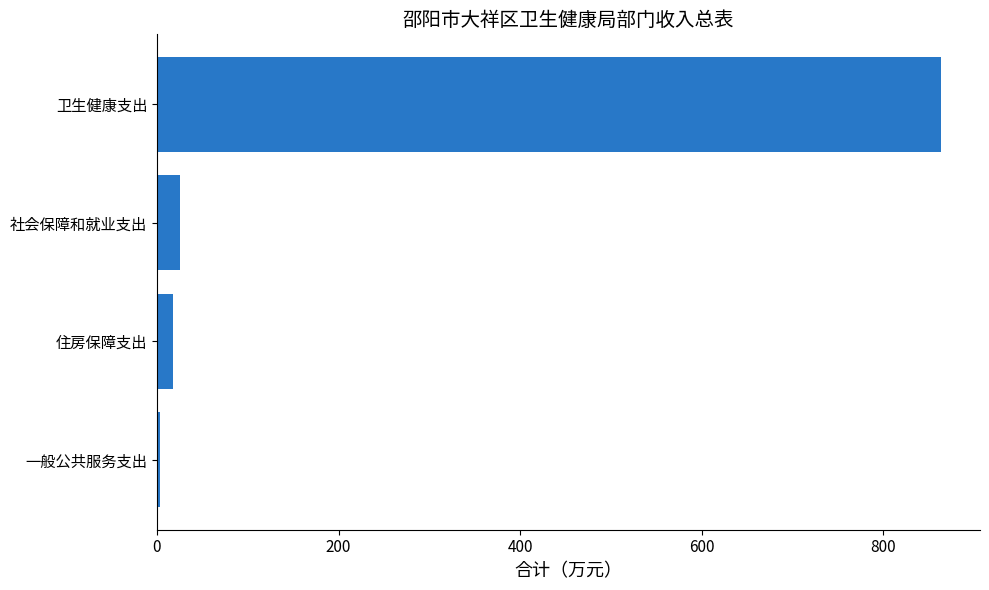

Rank the categories by value from lowest to highest.

一般公共服务支出, 住房保障支出, 社会保障和就业支出, 卫生健康支出